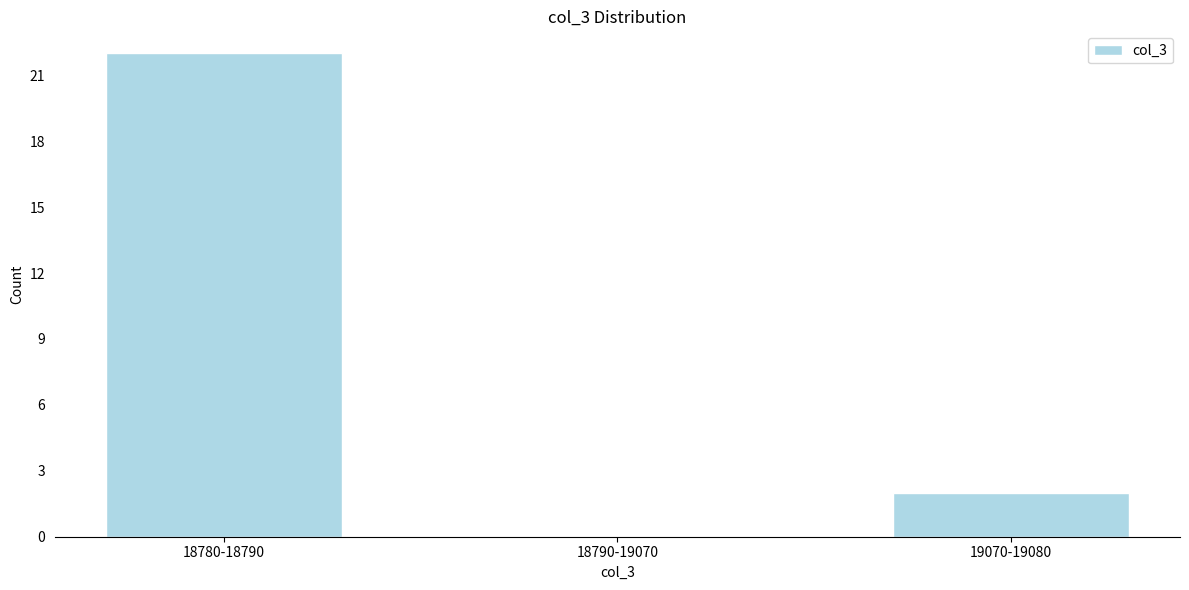

Reading left to right, extract all data points from this chart.

18780-18790=22	18790-19070=0	19070-19080=2